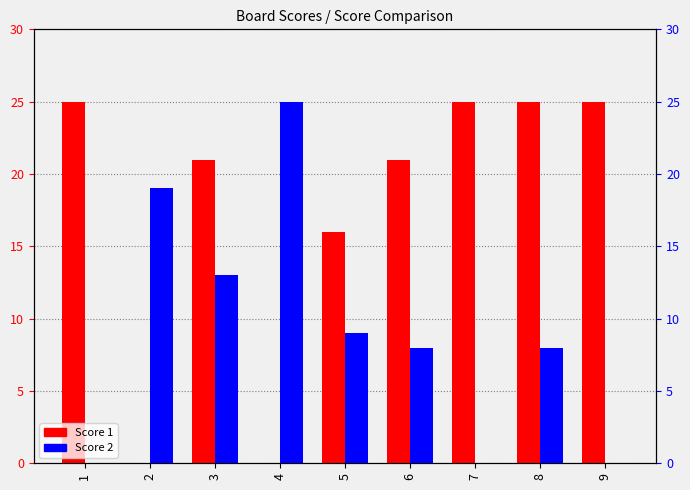

What is the difference between the Score 2 values at 3 and 2?

6